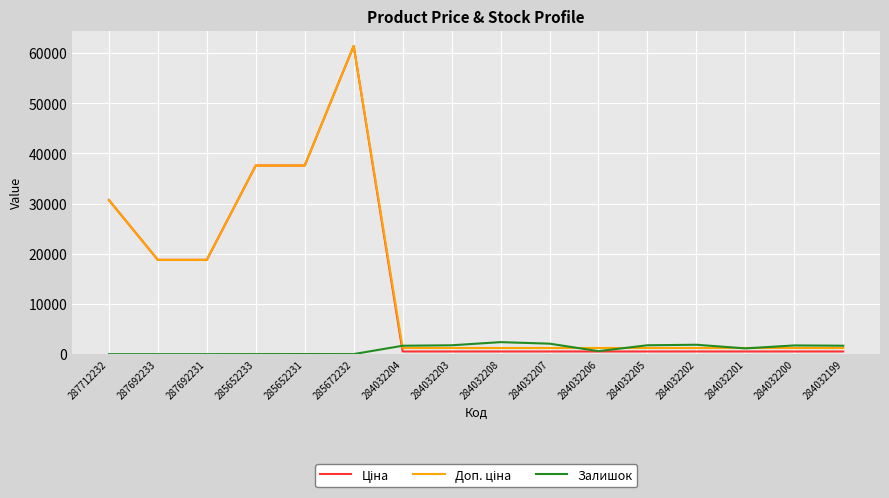

What is the spread (max minus min) of values at 287692231?

18796.8